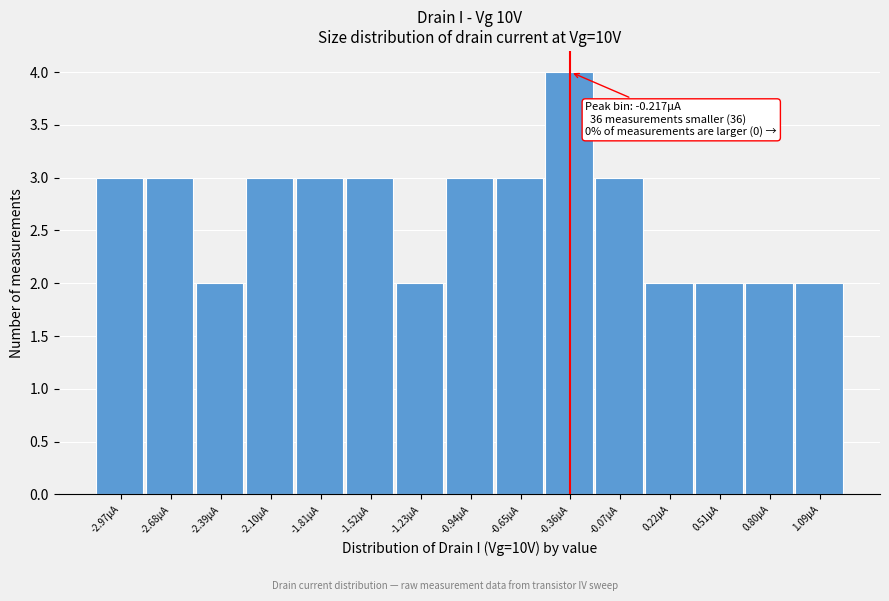

Reading right to left, transcribe all the data shown in this chart.

2	2	2	2	3	4	3	3	2	3	3	3	2	3	3